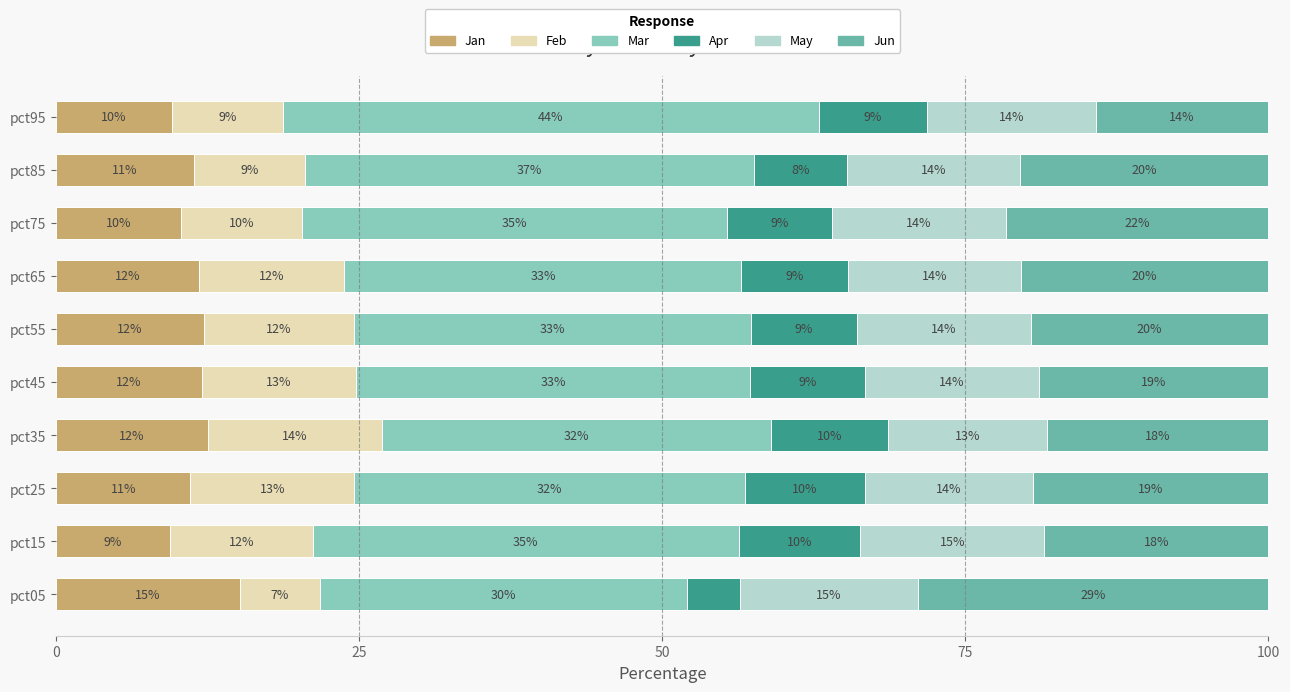

Read the Jan value at pct55.

12.2